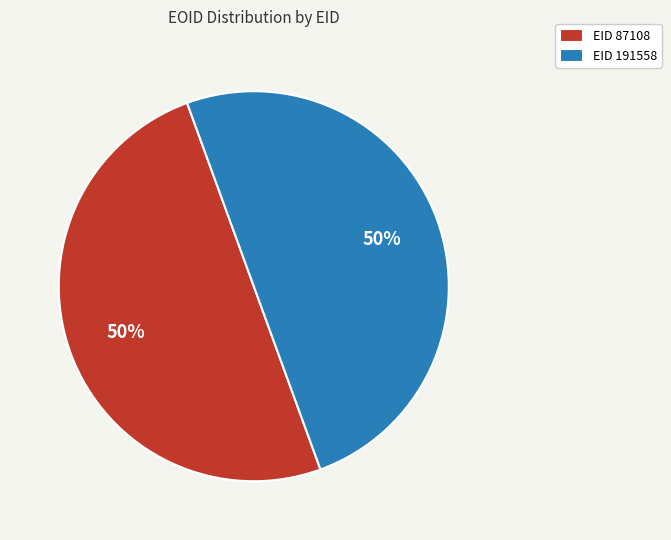

The EID 87108 slice represents 38% of the pie. True or false?

False